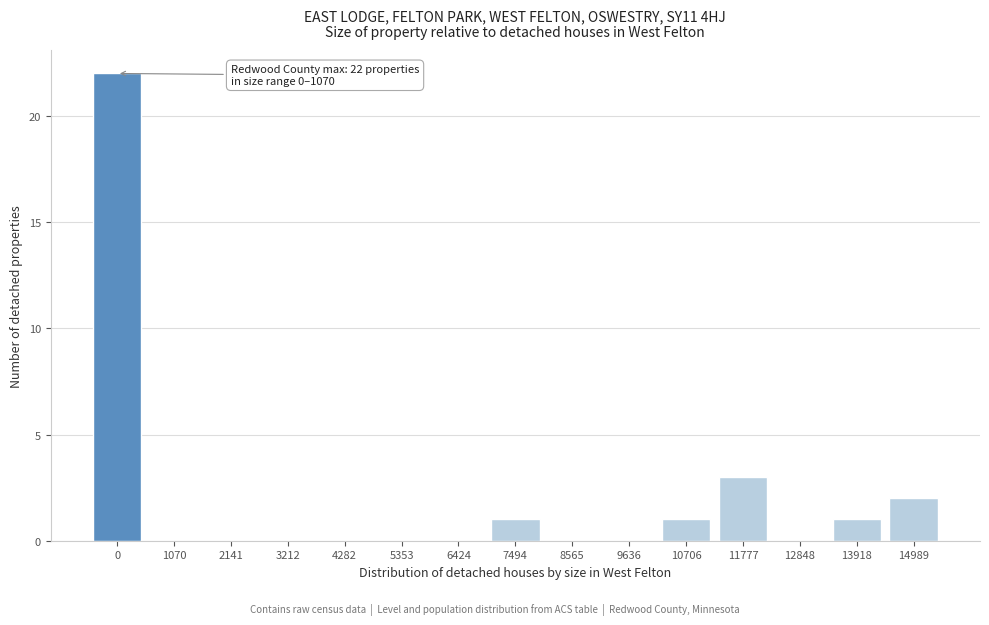

Reading left to right, list all the values displayed in this chart.

0=22	1070=0	2141=0	3212=0	4282=0	5353=0	6424=0	7494=1	8565=0	9636=0	10706=1	11777=3	12848=0	13918=1	14989=2